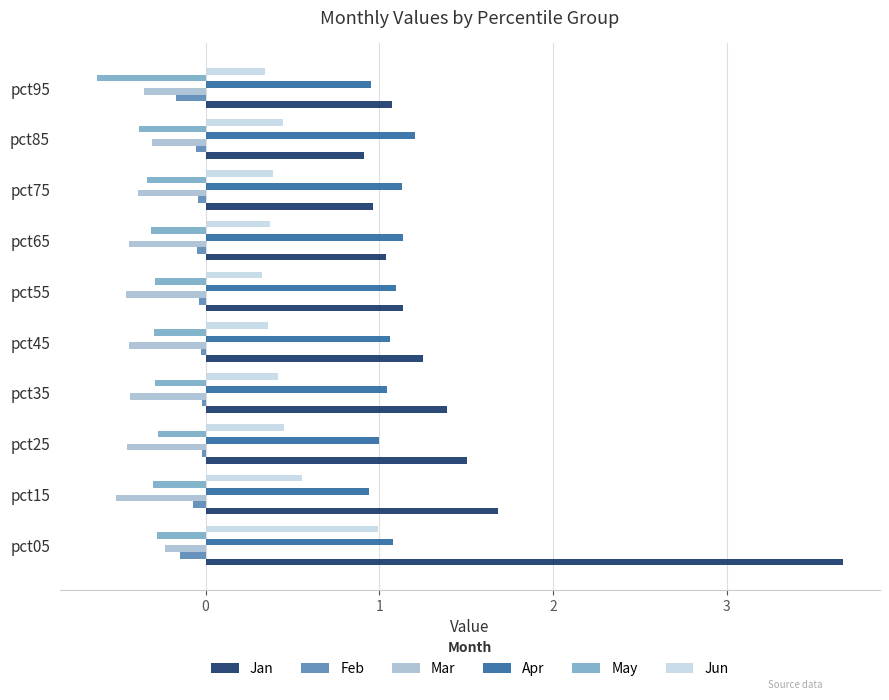

Which series has the largest range (max minus min)?

Jan